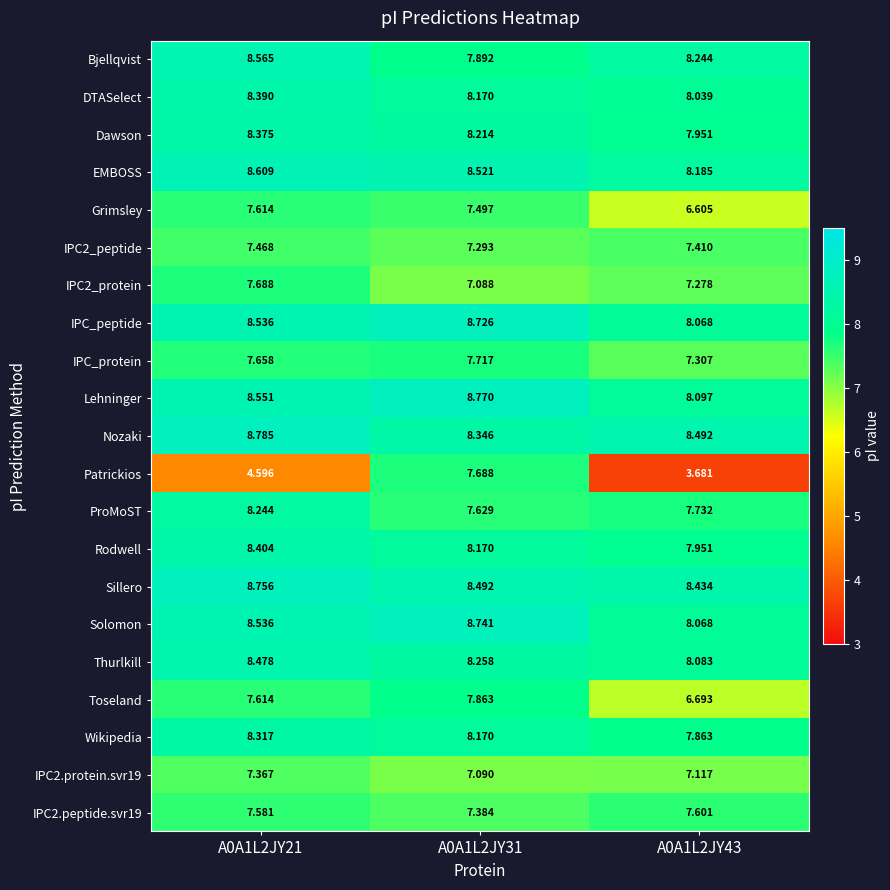

Between A0A1L2JY31 and A0A1L2JY43, which series saw the biggest shift?

Patrickios